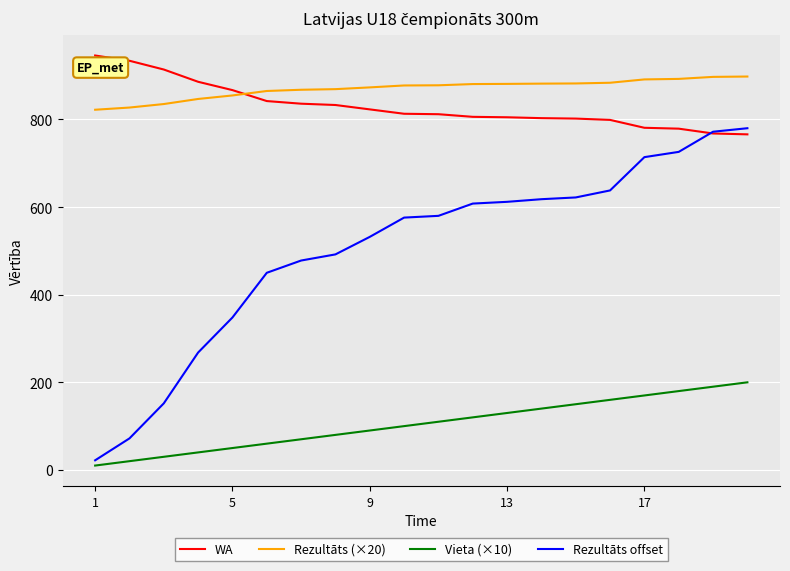

True or false: WA and Vieta (×10) intersect in this chart.

False